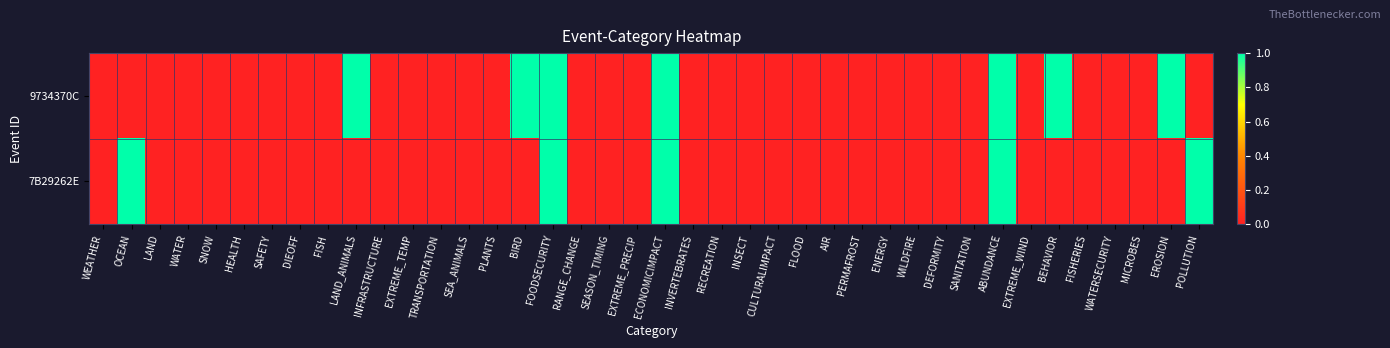

Reading right to left, transcribe all the data shown in this chart.

9734370C: POLLUTION=0	EROSION=1	MICROBES=0	WATERSECURITY=0	FISHERIES=0	BEHAVIOR=1	EXTREME_WIND=0	ABUNDANCE=1	SANITATION=0	DEFORMITY=0	WILDFIRE=0	ENERGY=0	PERMAFROST=0	AIR=0	FLOOD=0	CULTURALIMPACT=0	INSECT=0	RECREATION=0	INVERTEBRATES=0	ECONOMICIMPACT=1	EXTREME_PRECIP=0	SEASON_TIMING=0	RANGE_CHANGE=0	FOODSECURITY=1	BIRD=1	PLANTS=0	SEA_ANIMALS=0	TRANSPORTATION=0	EXTREME_TEMP=0	INFRASTRUCTURE=0	LAND_ANIMALS=1	FISH=0	DIEOFF=0	SAFETY=0	HEALTH=0	SNOW=0	WATER=0	LAND=0	OCEAN=0	WEATHER=0
7B29262E: POLLUTION=1	EROSION=0	MICROBES=0	WATERSECURITY=0	FISHERIES=0	BEHAVIOR=0	EXTREME_WIND=0	ABUNDANCE=1	SANITATION=0	DEFORMITY=0	WILDFIRE=0	ENERGY=0	PERMAFROST=0	AIR=0	FLOOD=0	CULTURALIMPACT=0	INSECT=0	RECREATION=0	INVERTEBRATES=0	ECONOMICIMPACT=1	EXTREME_PRECIP=0	SEASON_TIMING=0	RANGE_CHANGE=0	FOODSECURITY=1	BIRD=0	PLANTS=0	SEA_ANIMALS=0	TRANSPORTATION=0	EXTREME_TEMP=0	INFRASTRUCTURE=0	LAND_ANIMALS=0	FISH=0	DIEOFF=0	SAFETY=0	HEALTH=0	SNOW=0	WATER=0	LAND=0	OCEAN=1	WEATHER=0